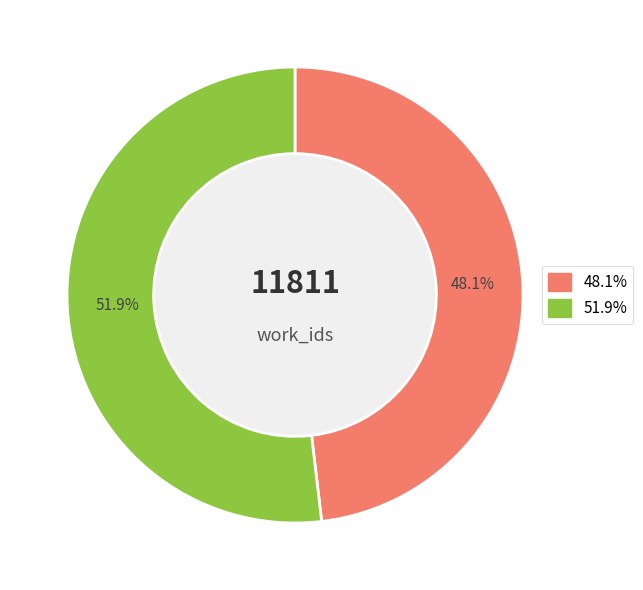

To the nearest percent, what is the difference between the largest and smallest slice percentages?

4%